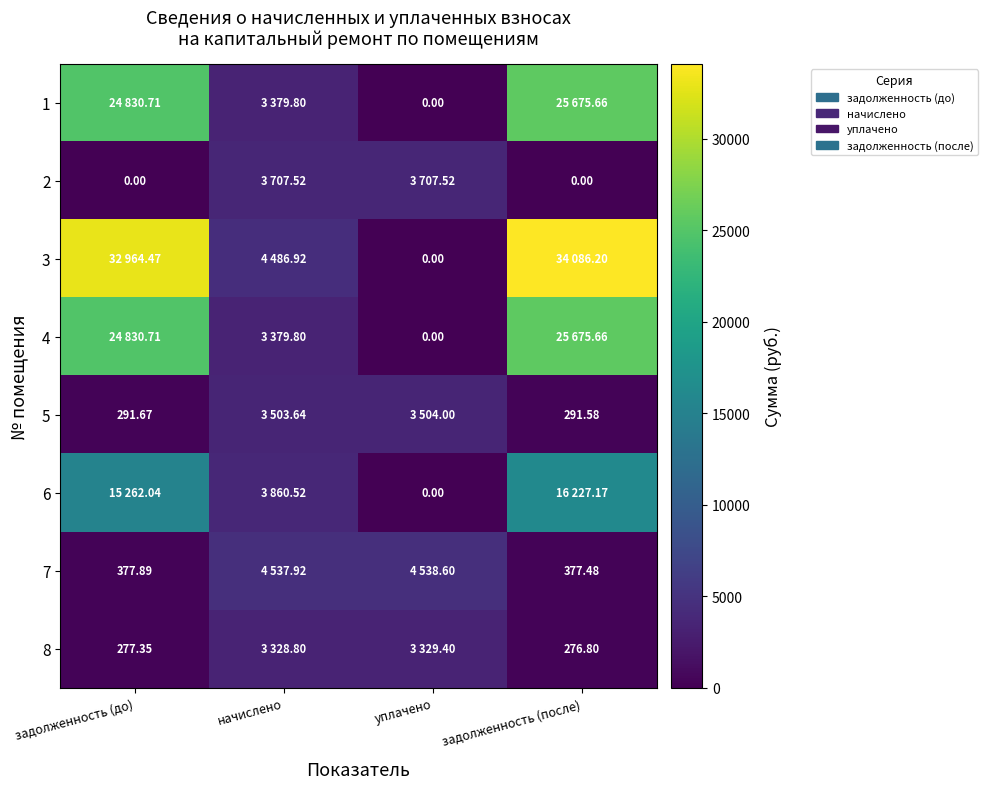

Is the value of 7 at задолженность (до) greater than the value of 5 at задолженность (до)?

Yes